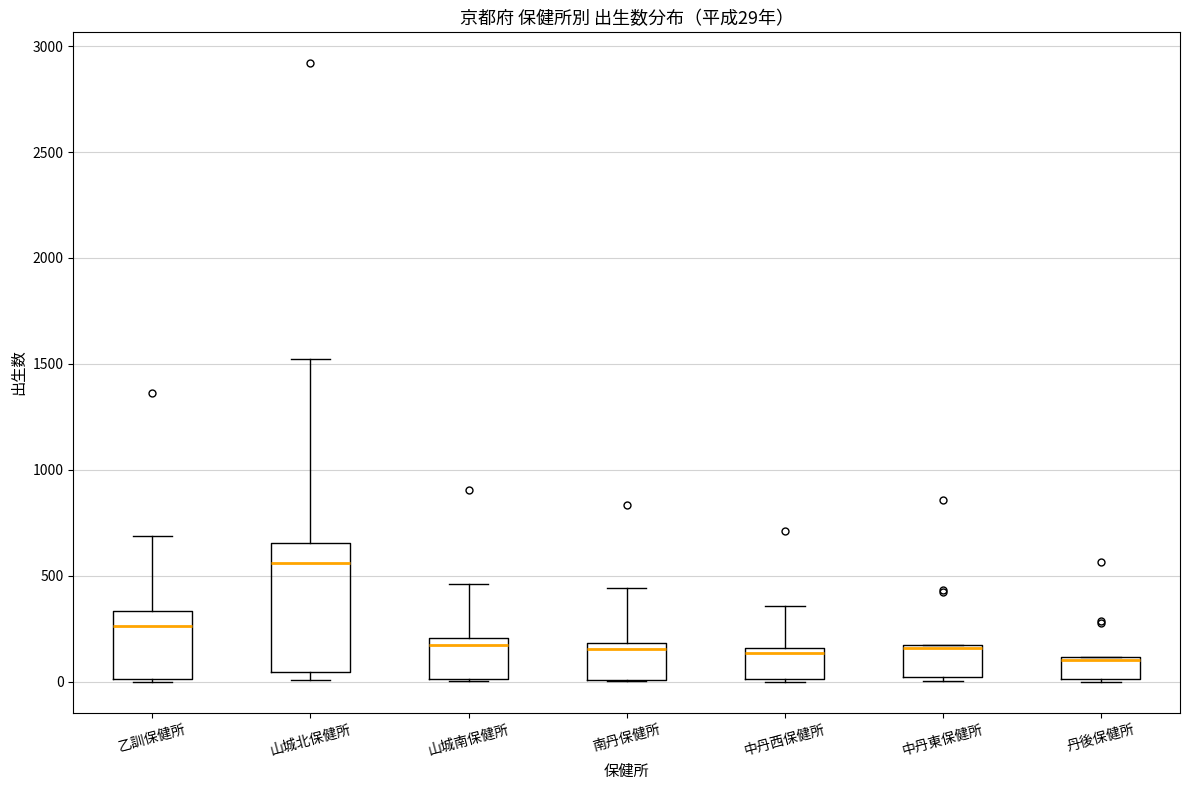

Comparing the boxes themselves (not the whiskers), which one is the tallest?

山城北保健所